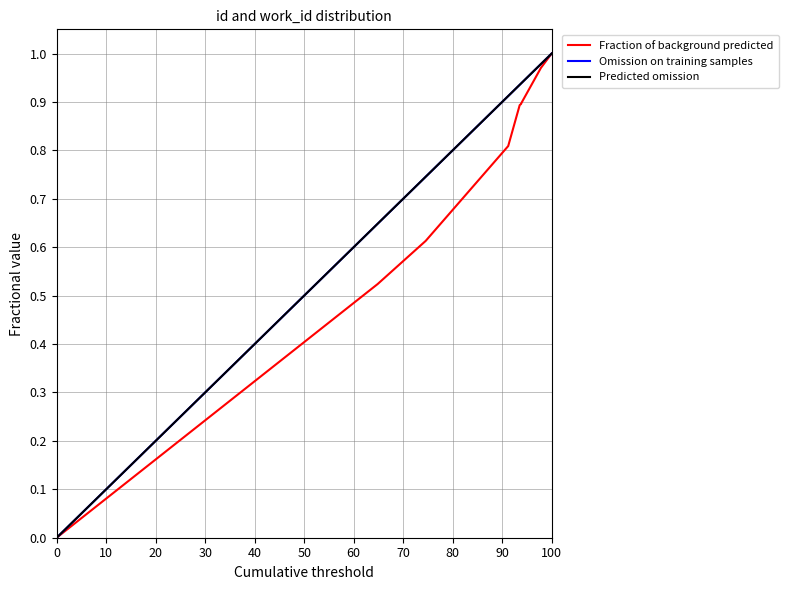

The Fraction of background predicted series shows 0.4 at 40. True or false?

False